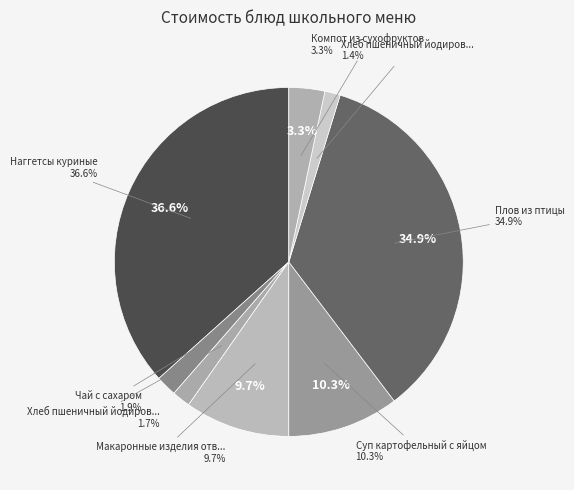

Count the number of slices in the pie.

8